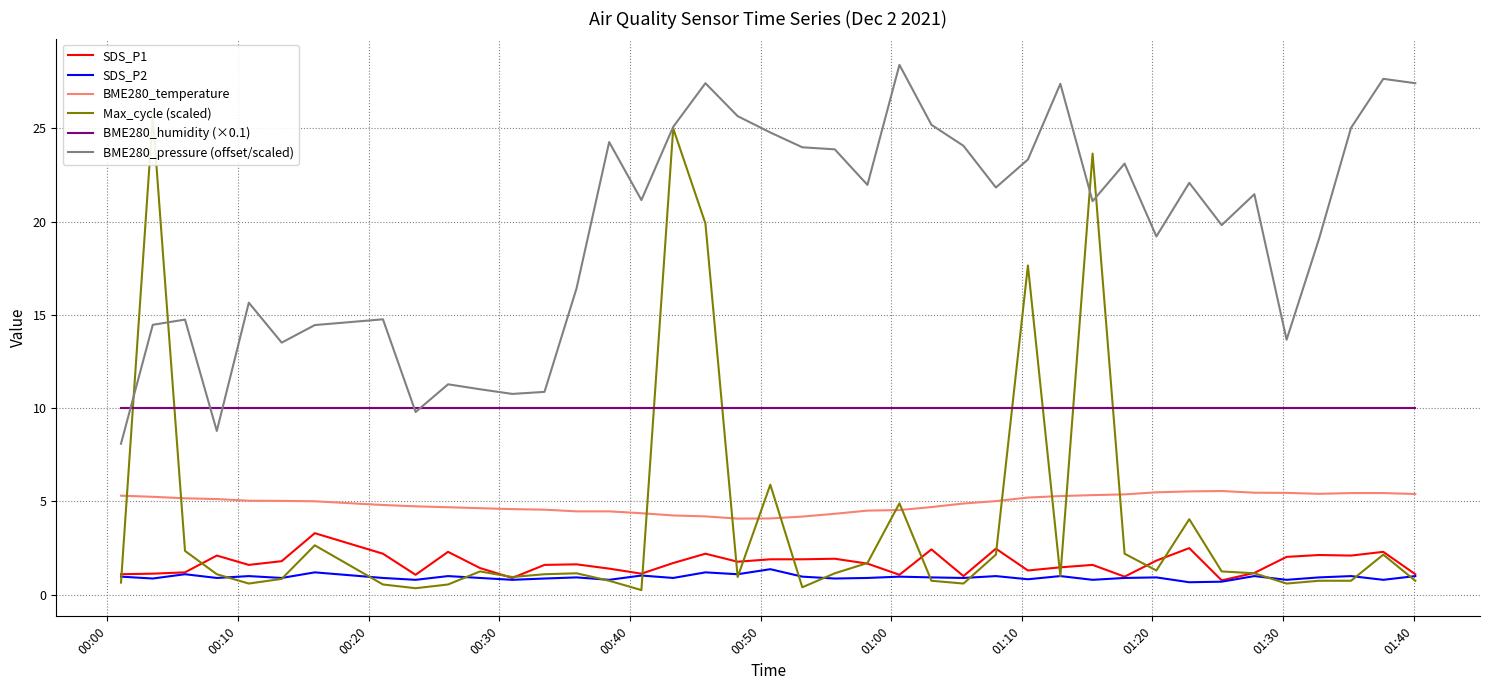

How many values in the BME280_temperature series are below 5?

19